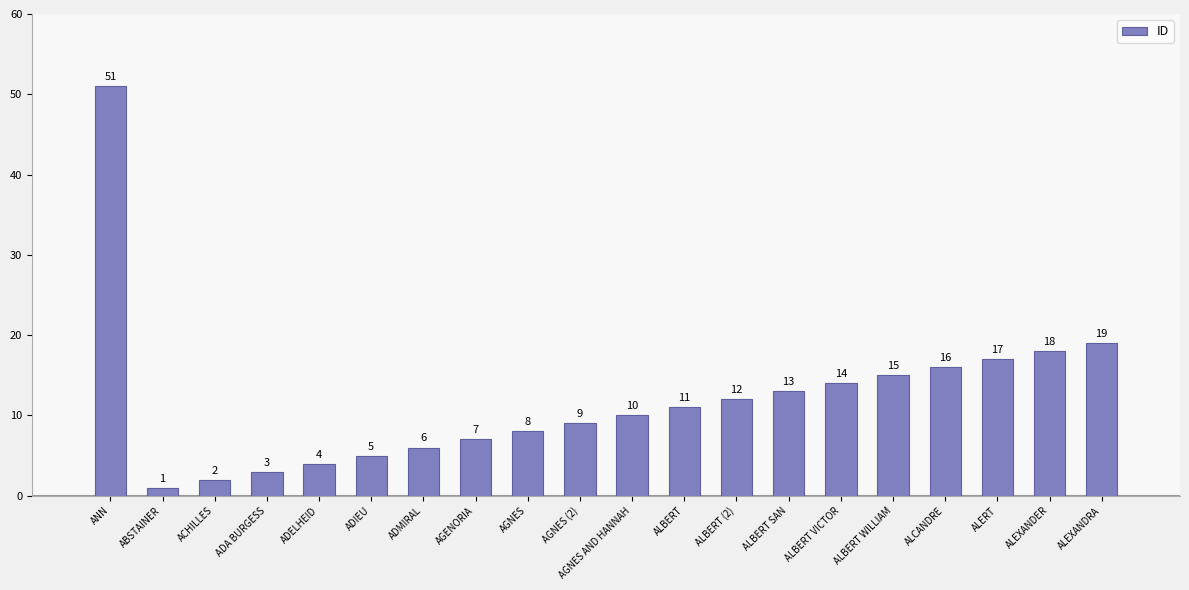

Where does the data first go above 11?

ANN